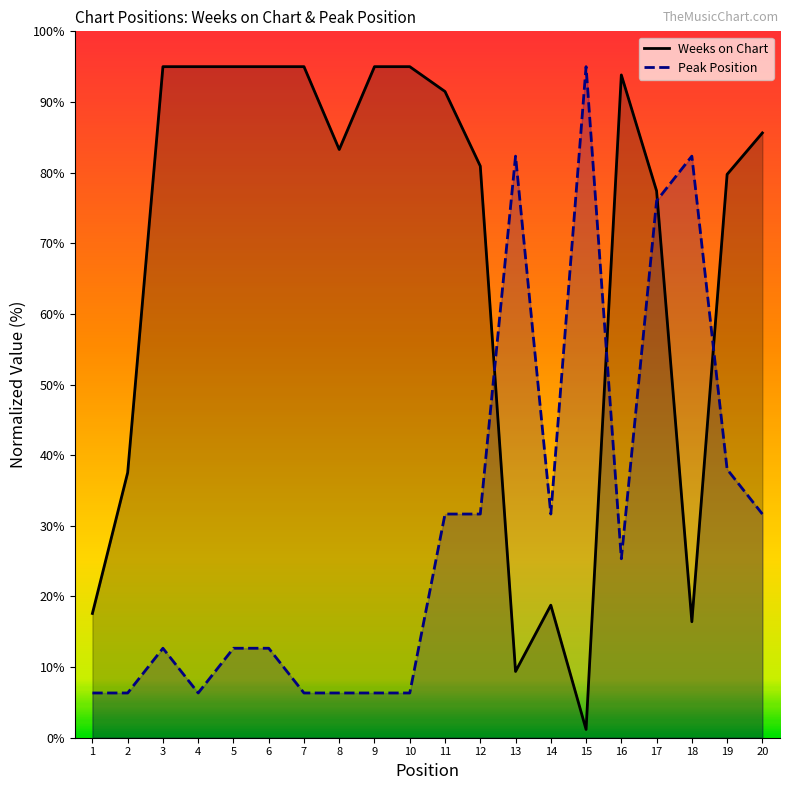

How many times do Weeks on Chart and Peak Position cross each other?

4